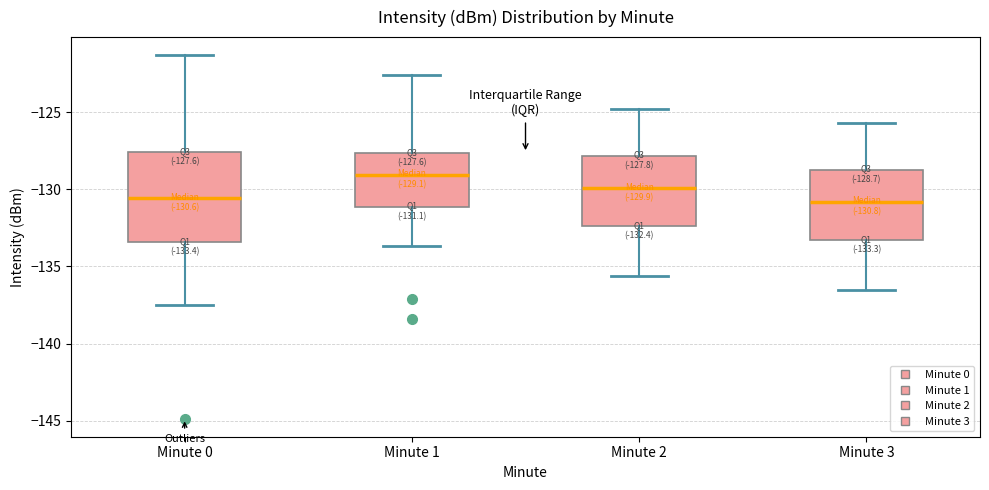

Which box has the highest median line?

Minute 1